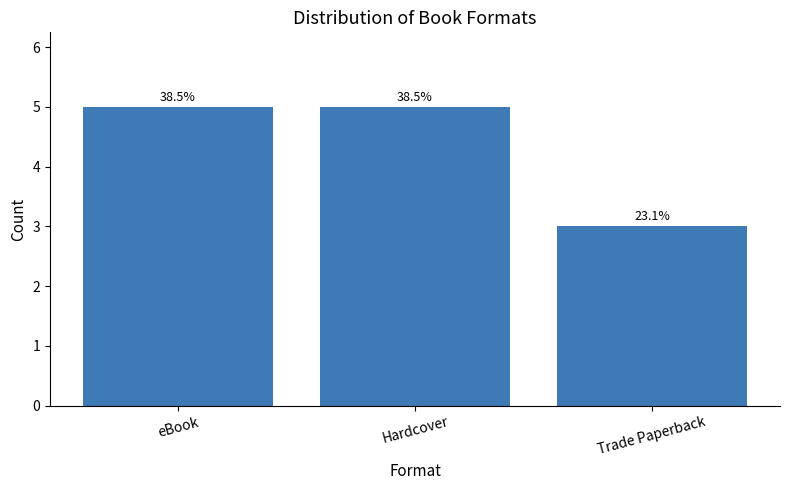

The chart shows a value of 1 at Hardcover. True or false?

False